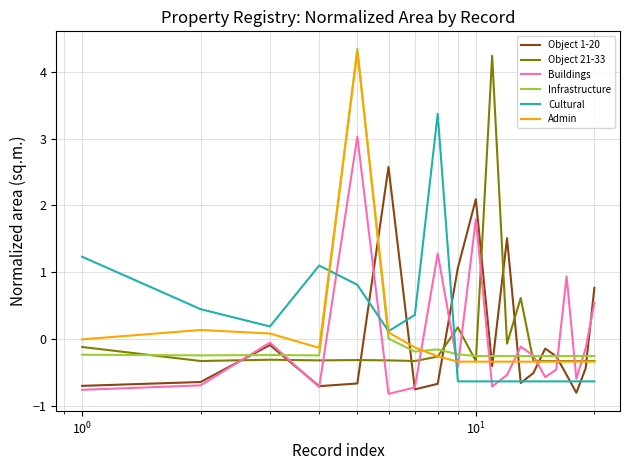

What is the highest value of the Object 21-33 series?

4.2